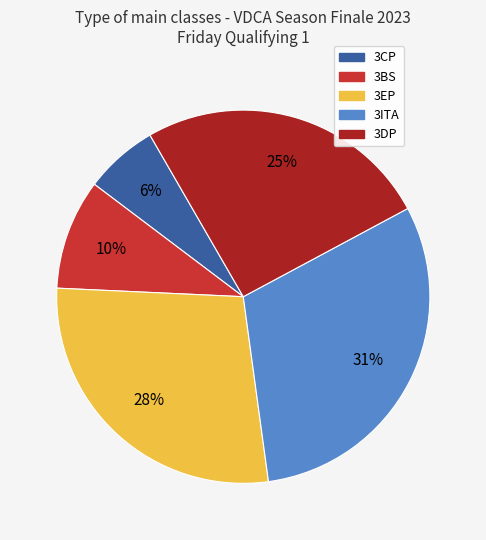

Does any single category account for the majority?

No